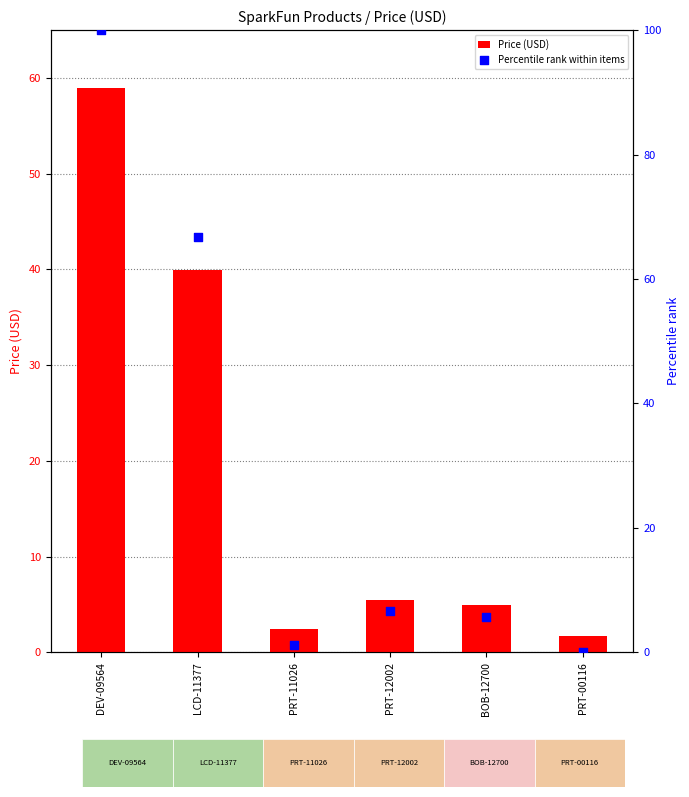

At how many categories does at least one series exceed 45?

2